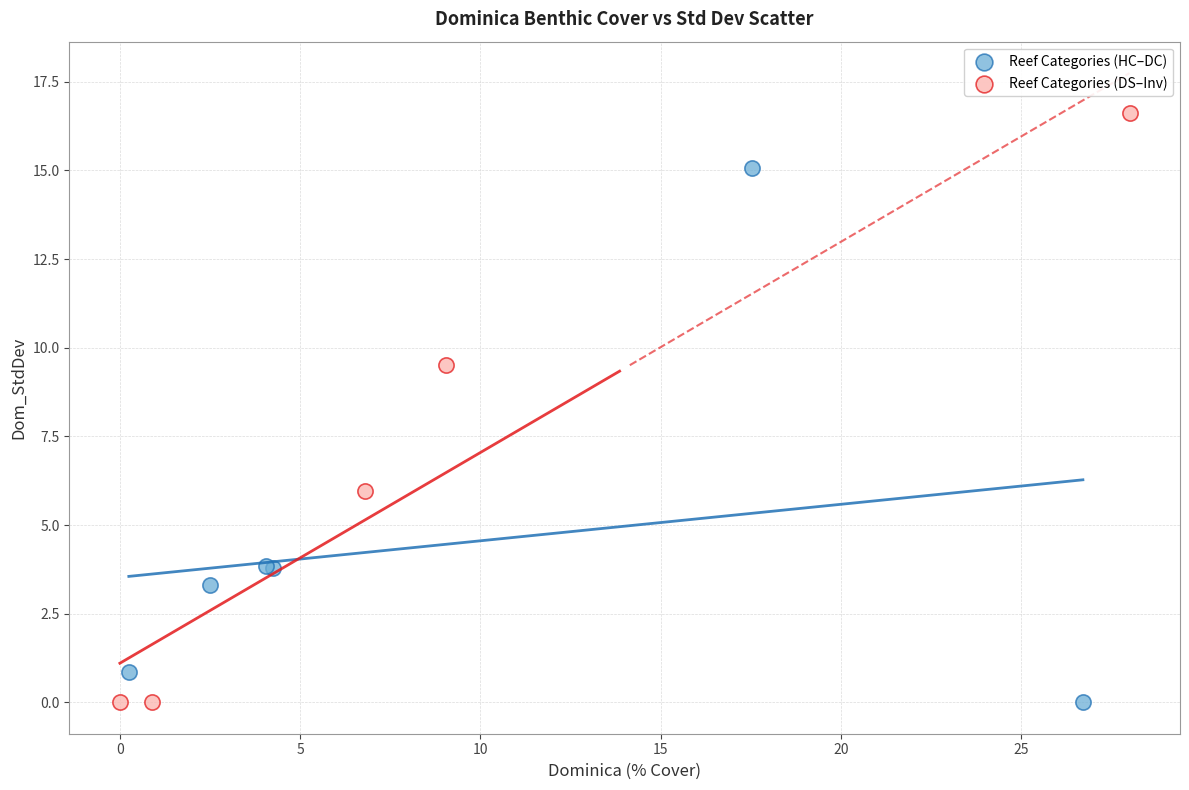

Which series contains the highest Y value?

Reef Categories (DS–Inv)